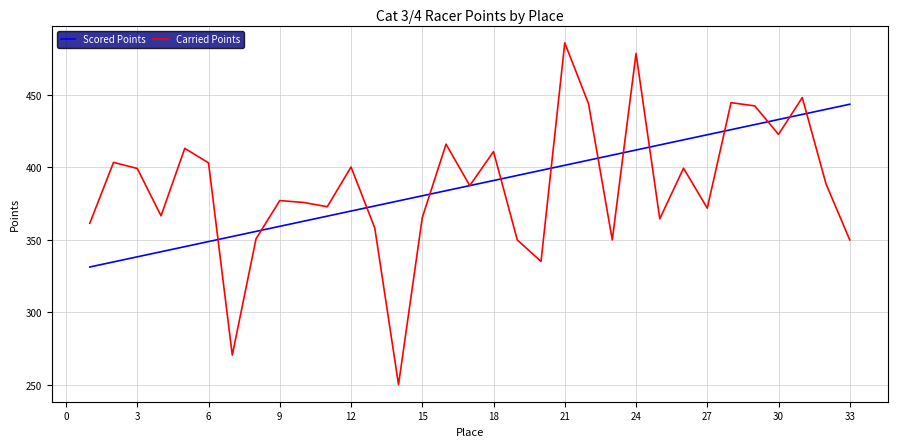

What is the highest value of the Scored Points series?

443.6